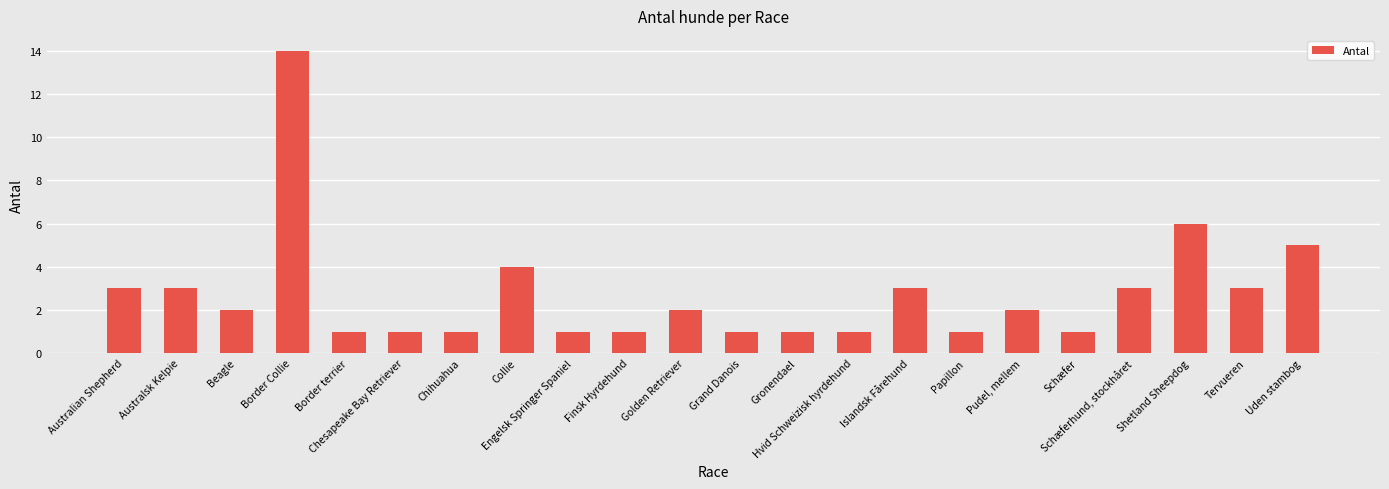

What is the difference between the maximum and minimum values?

13